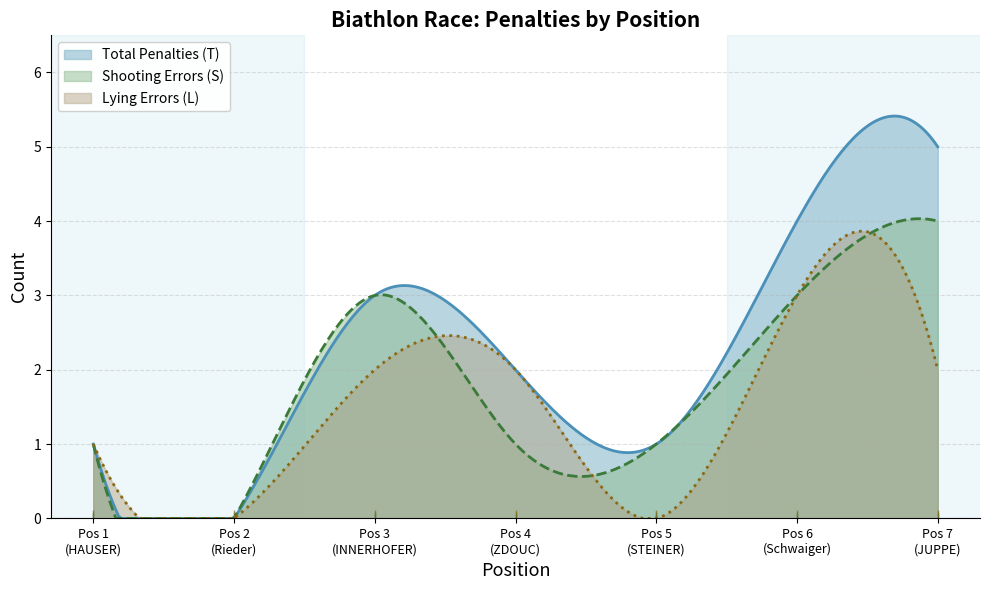

Between 7 and 4, which is larger?

7